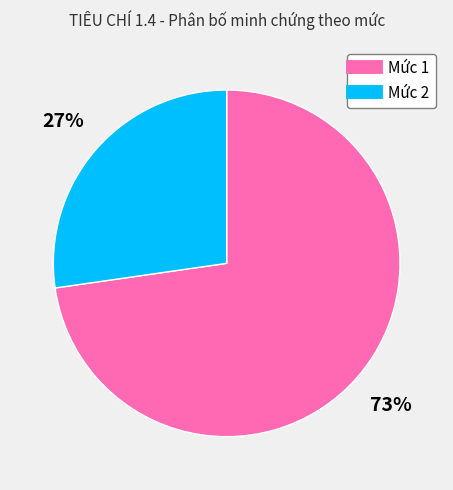

Combined, do Mức 1 and Mức 2 account for over 50%?

Yes